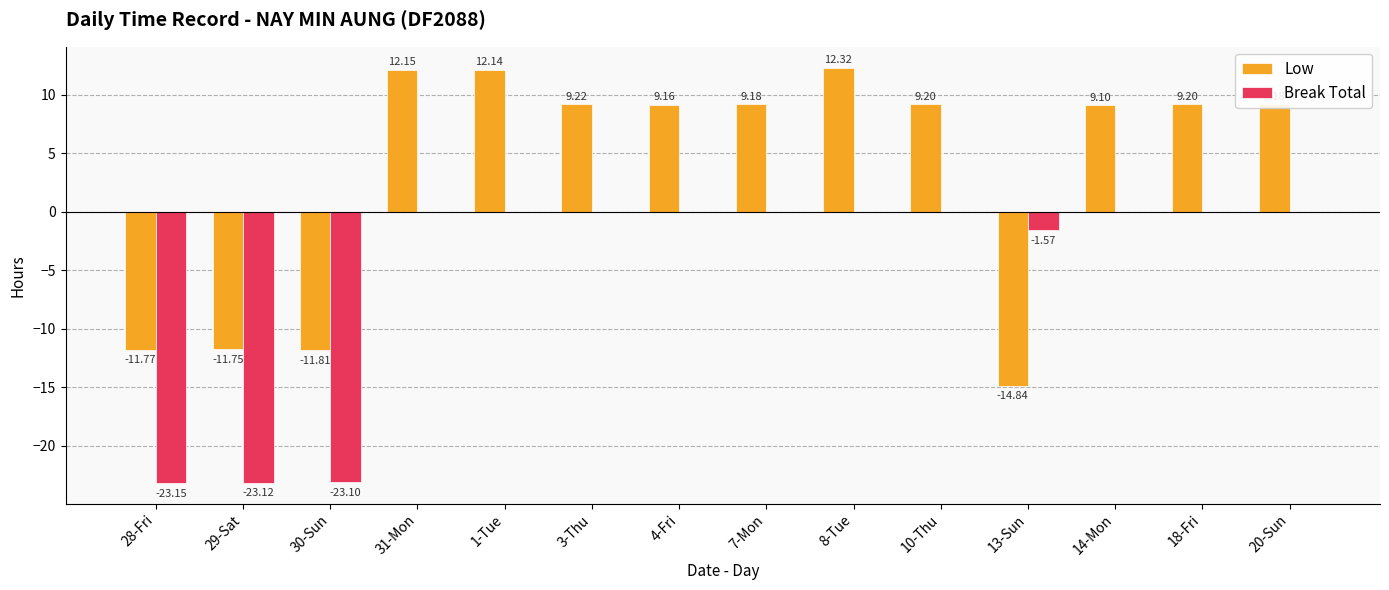

At which category is the sum across all series the highest?

8-Tue